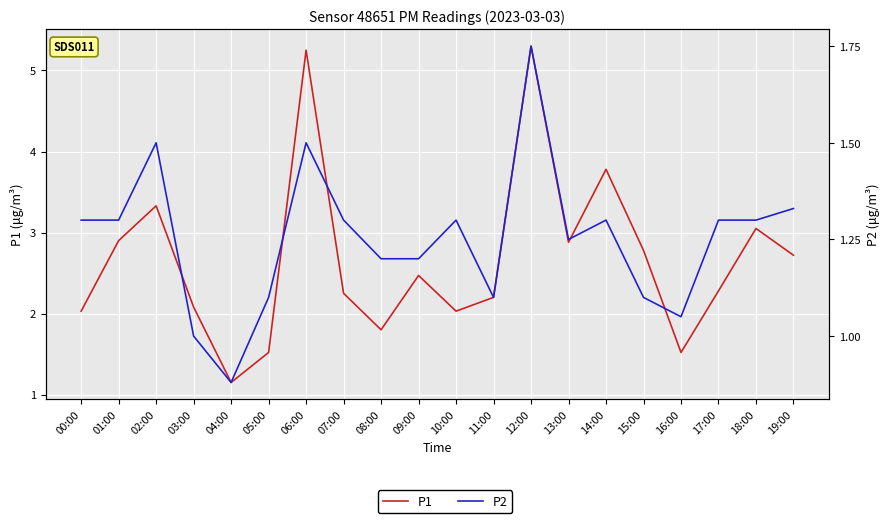

True or false: P1 has a value of 2.0 at 00:00.

True